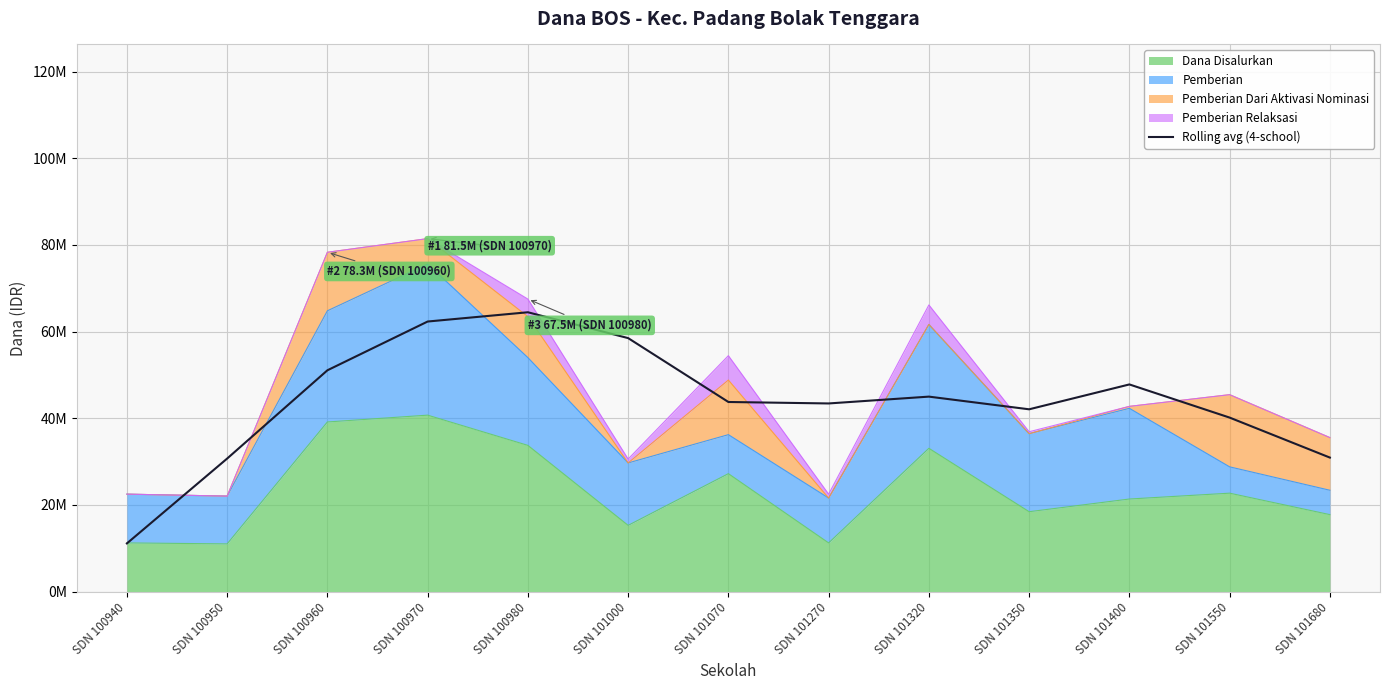

How many interior local peaks (higher than both neighbors) does the data have?

3